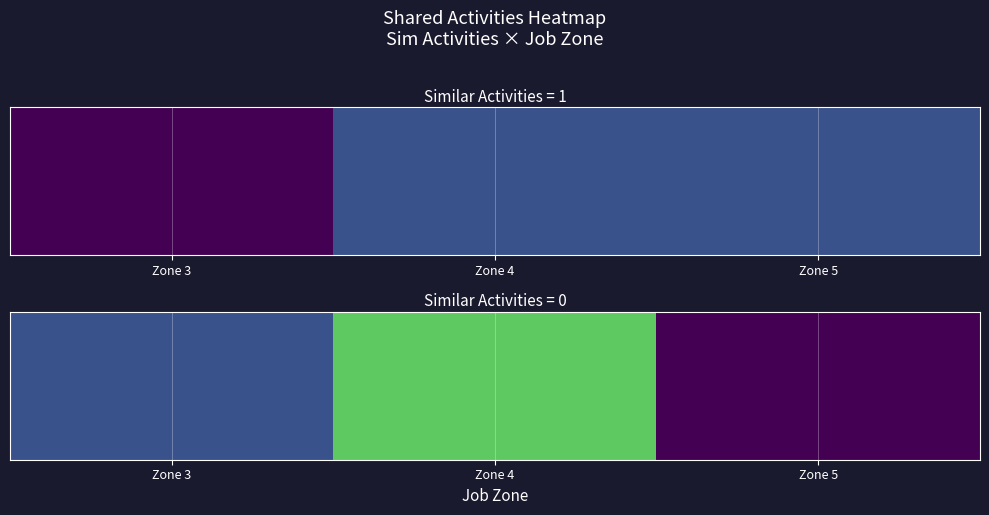

What is the difference between the second highest and minimum values?

1